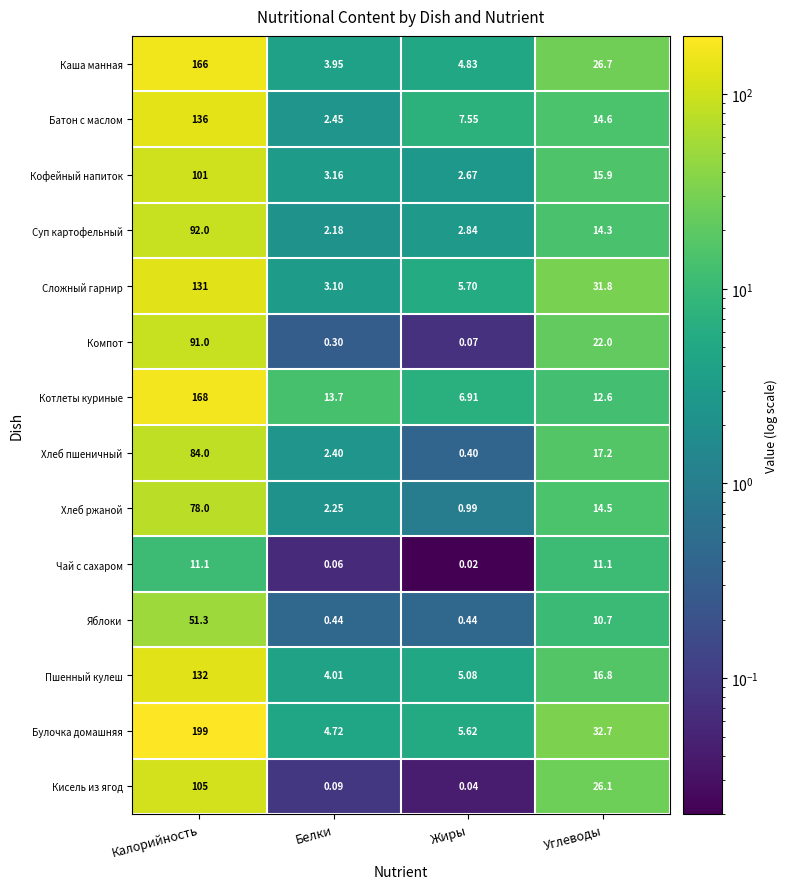

Where is Яблоки nearest to the value 25?

Углеводы